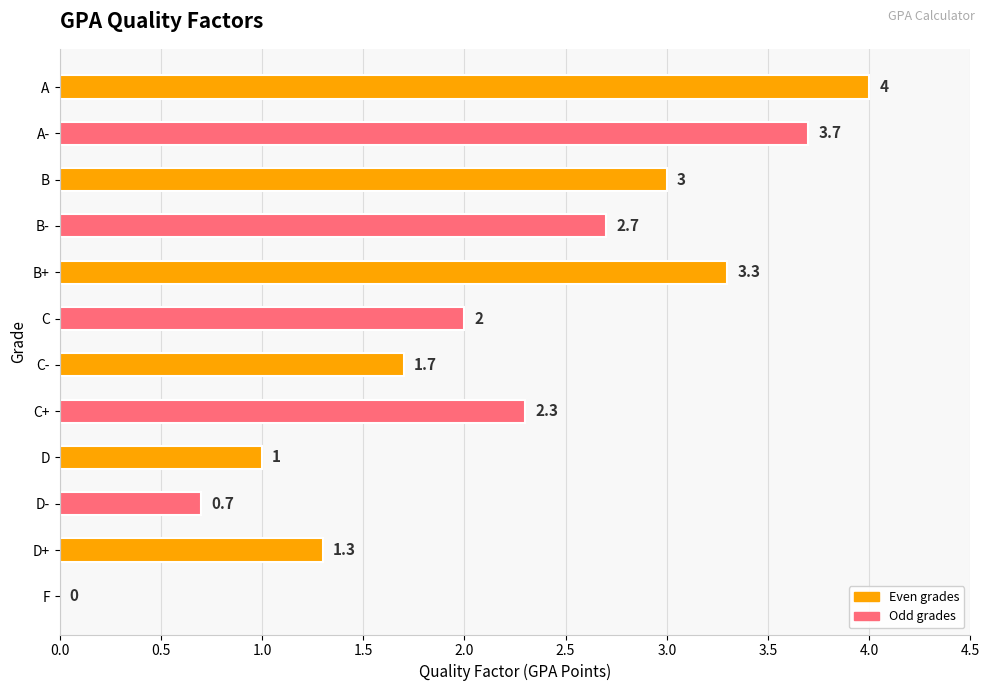

Which has a higher value, D- or A-?

A-